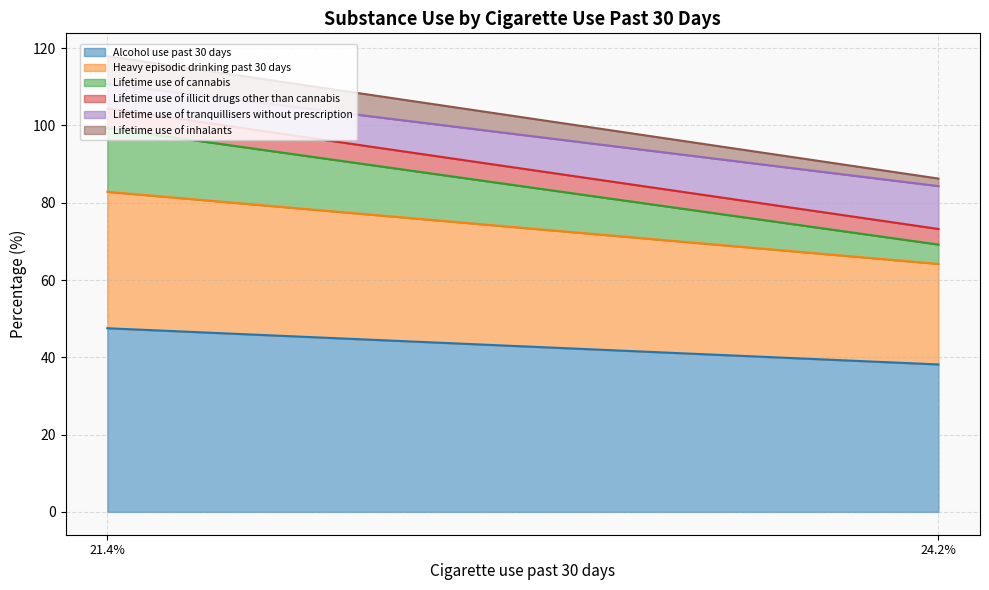

Rank the categories by Alcohol use past 30 days value from highest to lowest.

21.4%, 24.2%